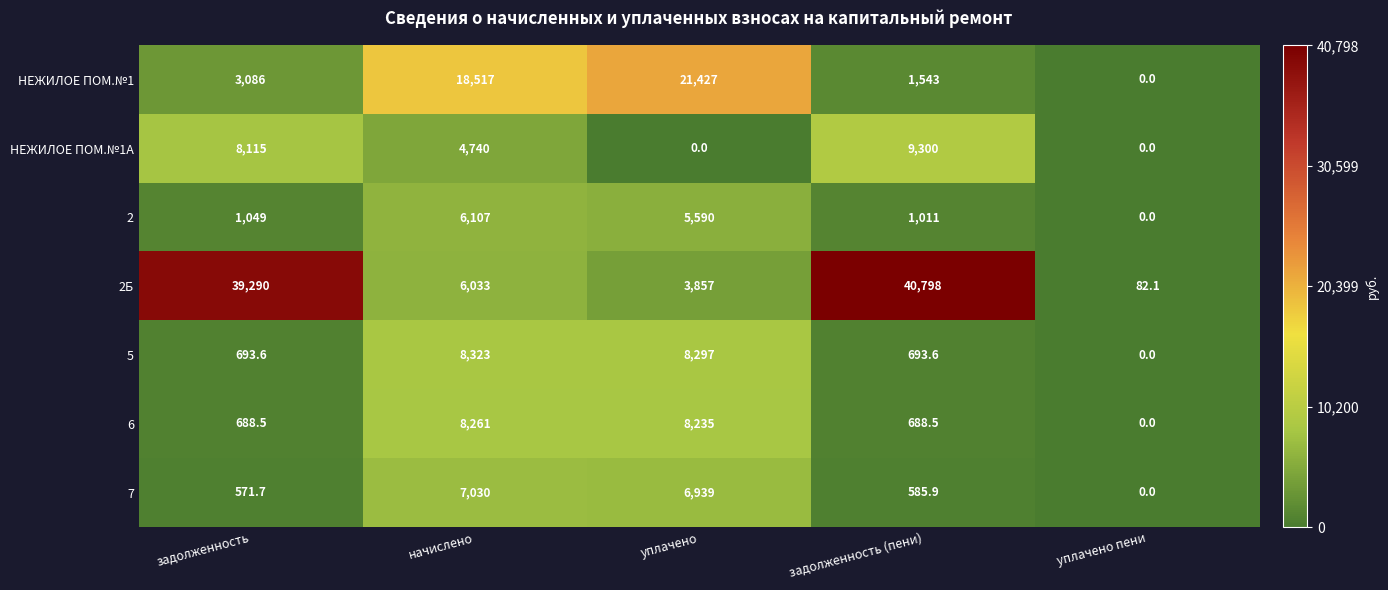

Is it true that НЕЖИЛОЕ ПОМ.№1А equals 4740.0 at начислено?

True